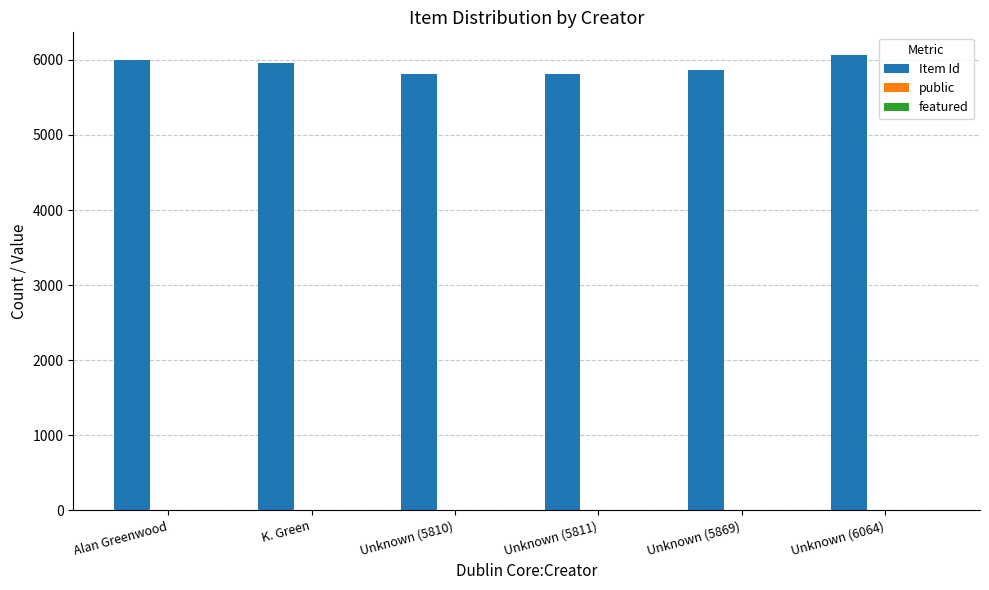

Are the bars horizontal?

No